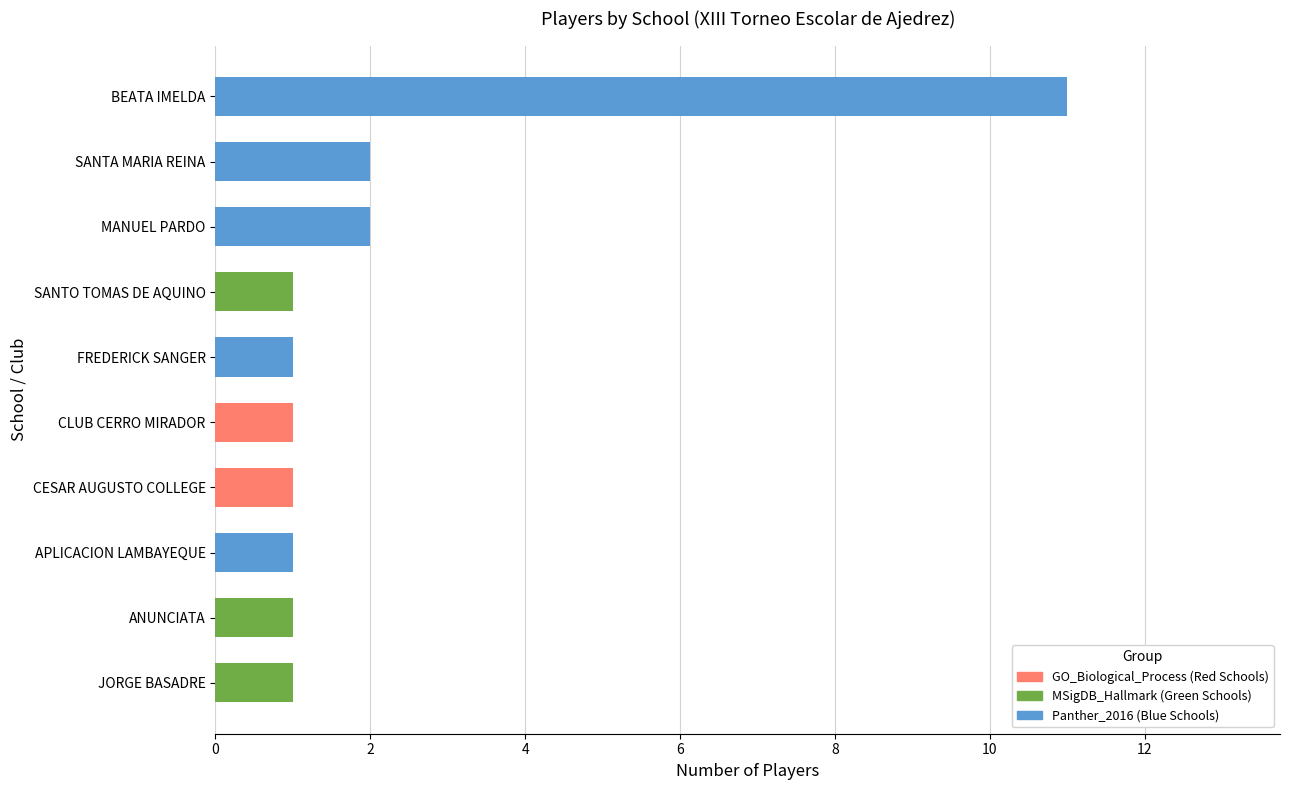

What is the maximum value shown in the chart?

11